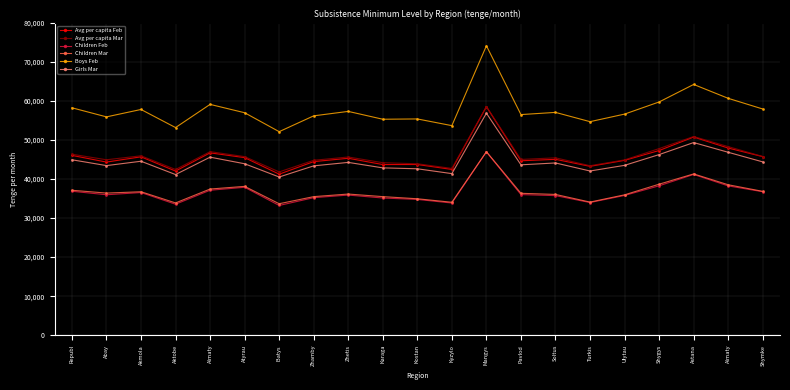

Where does the Avg per capita Feb series first go above 45051?

Republ